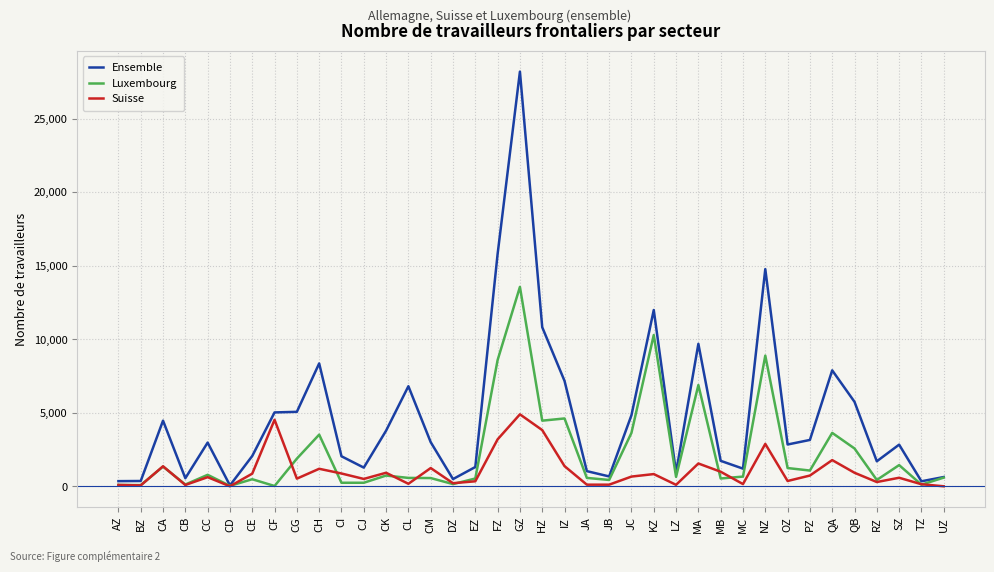

Rank the series by their maximum value, from lowest to highest.

Suisse, Luxembourg, Ensemble